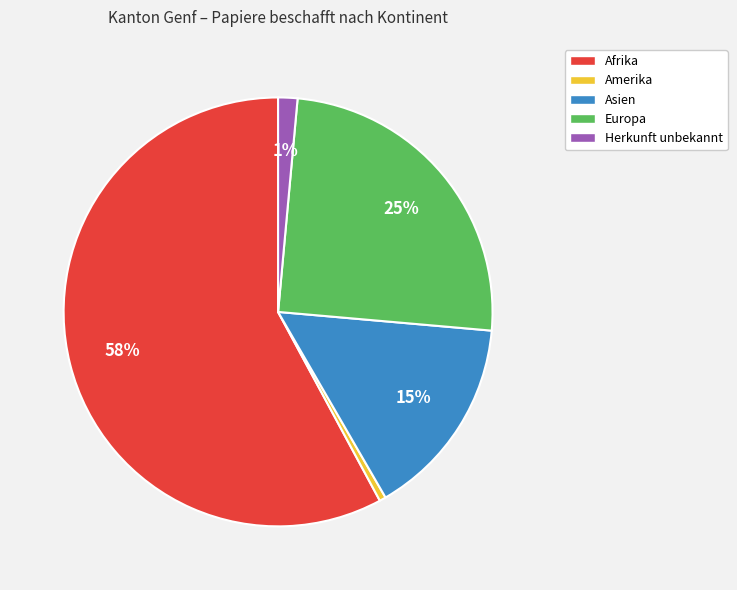

What percentage is the Asien slice, to the nearest percent?

15%